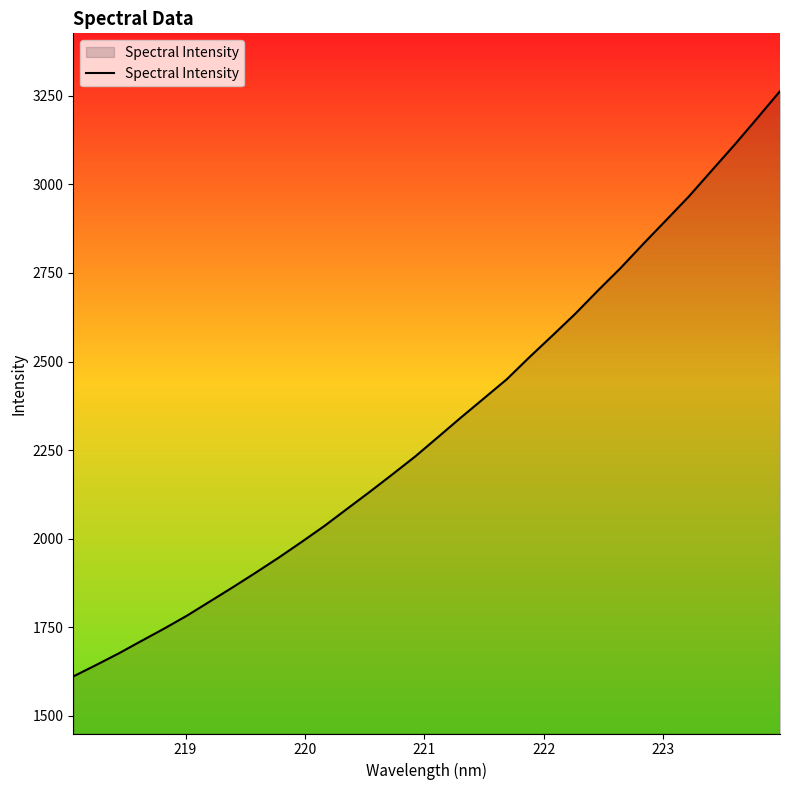

What is the difference between the maximum and minimum values?

1652.2